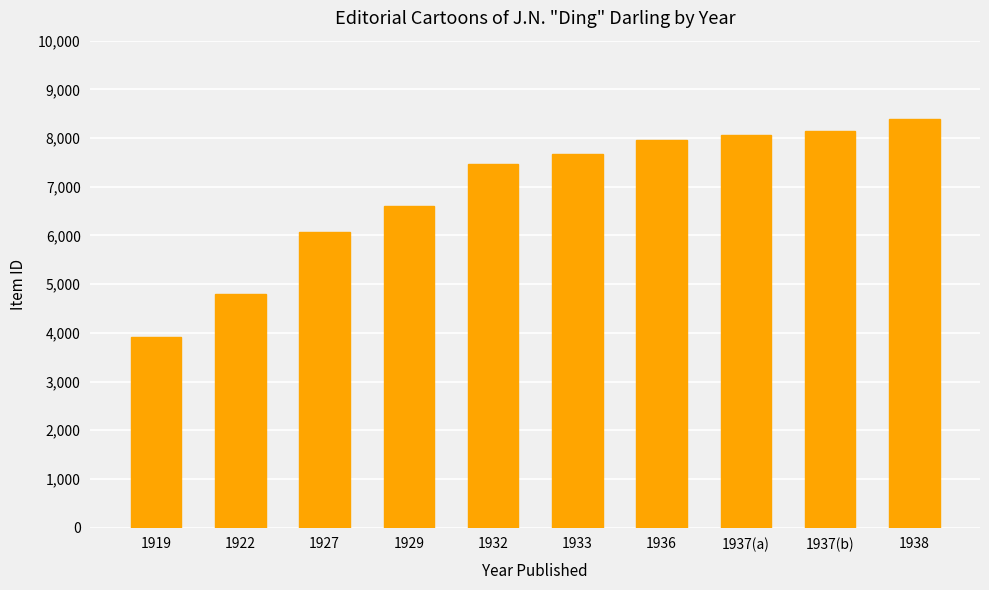

What is the ratio of the value at 1927 to the value at 1933?

0.8